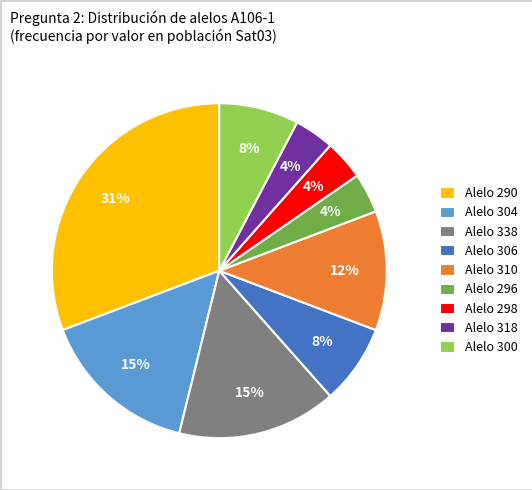

How many segments does this pie chart have?

9